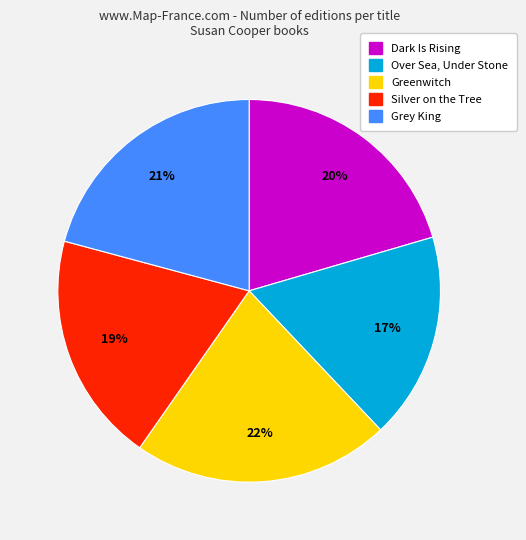

How many segments does this pie chart have?

5